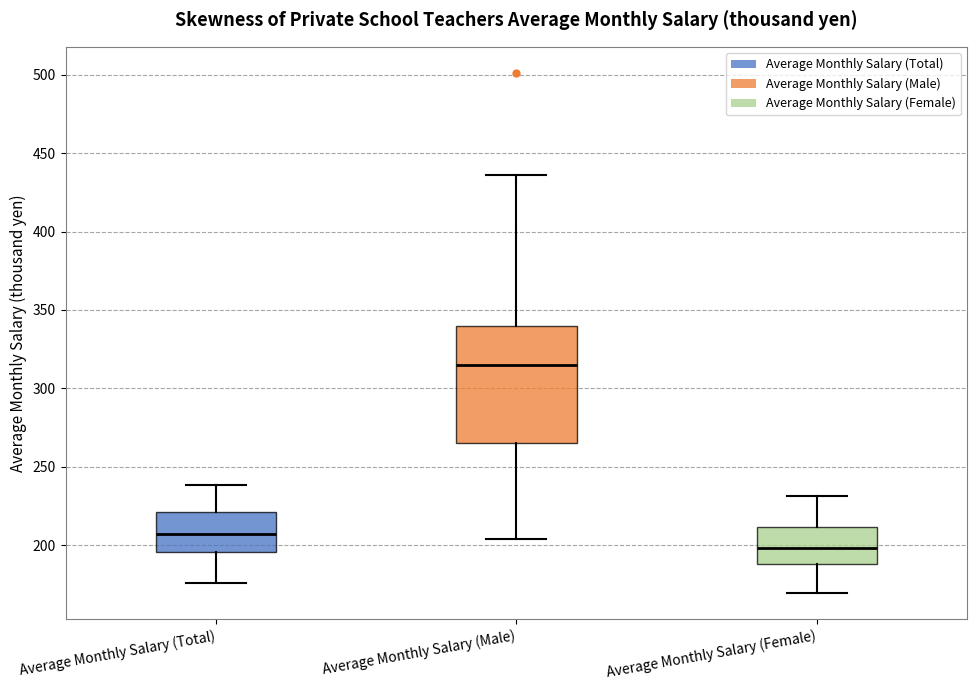

Where does the upper whisker of the box for Average Monthly Salary (Male) end on the y-axis? The values are not printed on the chart, so give them approximately, as read against the axis.

435